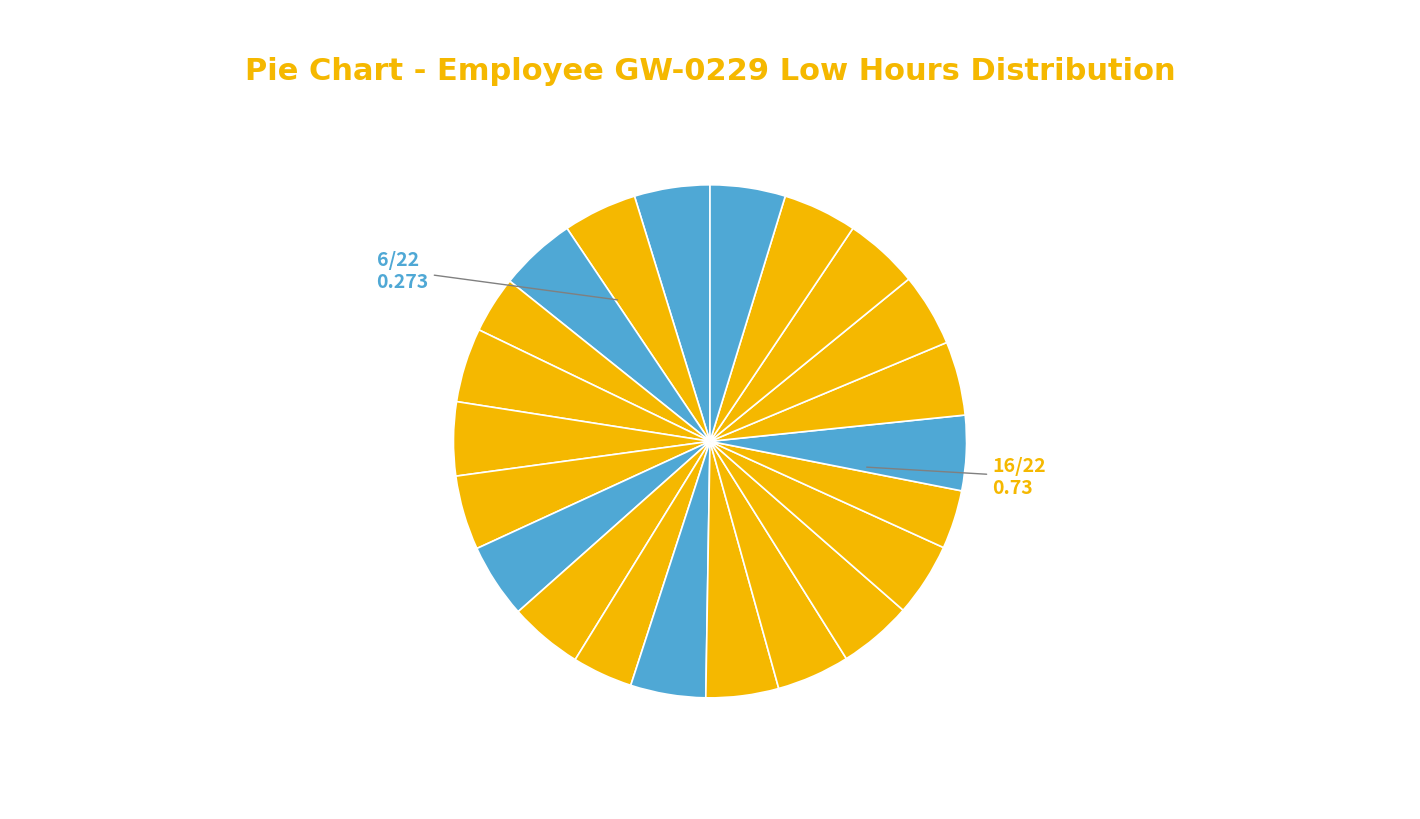

Count the number of slices in the pie.

22